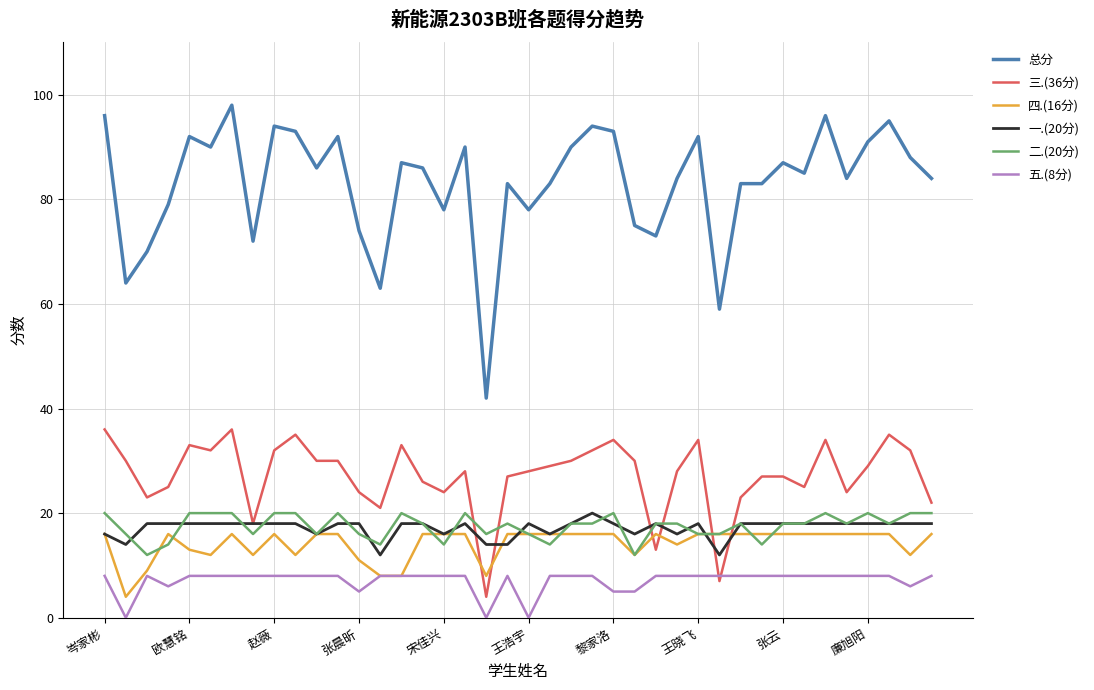

Which series has the largest total across all categories?

总分